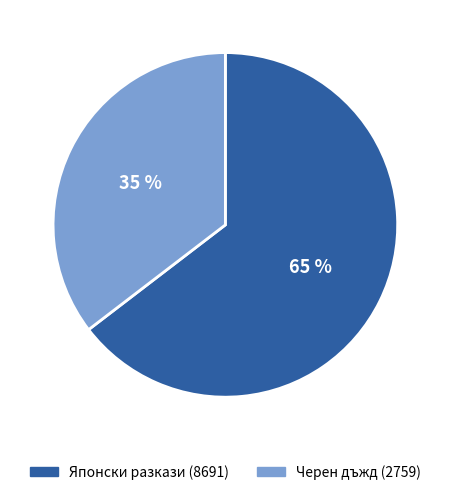

To the nearest percent, what is the average slice percentage?

50%